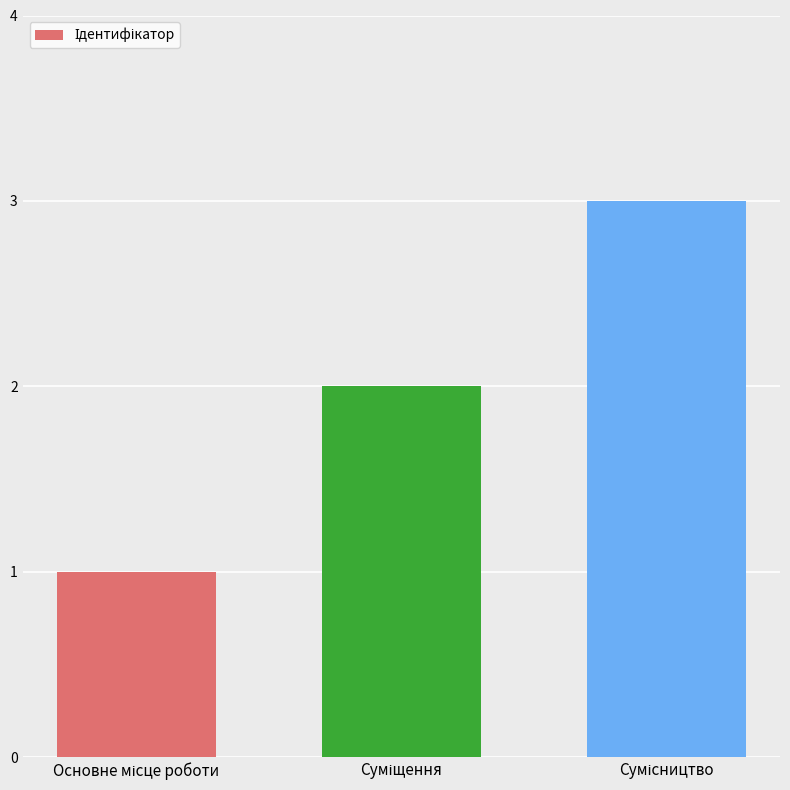

What is the sum of all values?

6